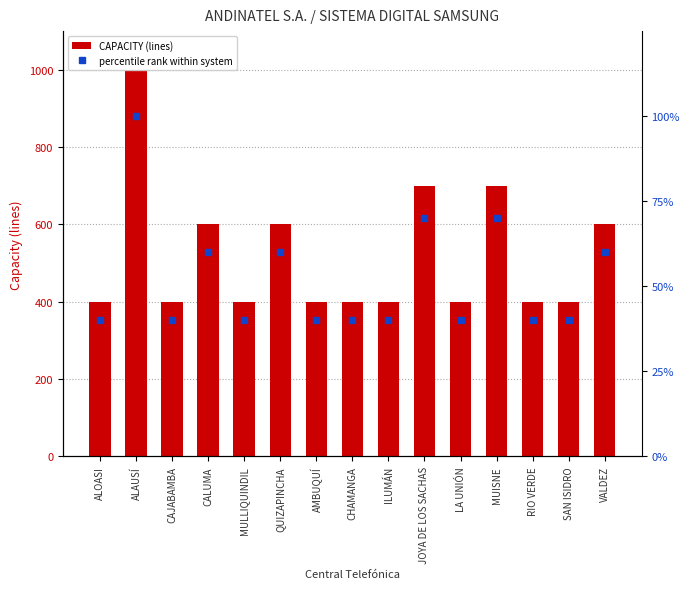

What is the maximum value for CAPACITY (lines)?

1000